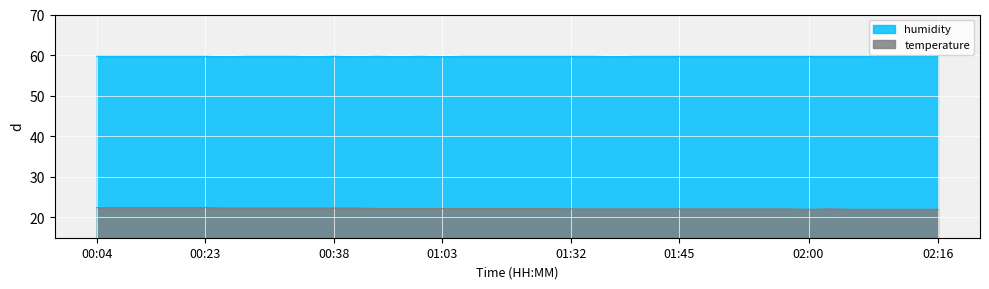

Is it true that humidity equals 25.5 at 01:03?

False